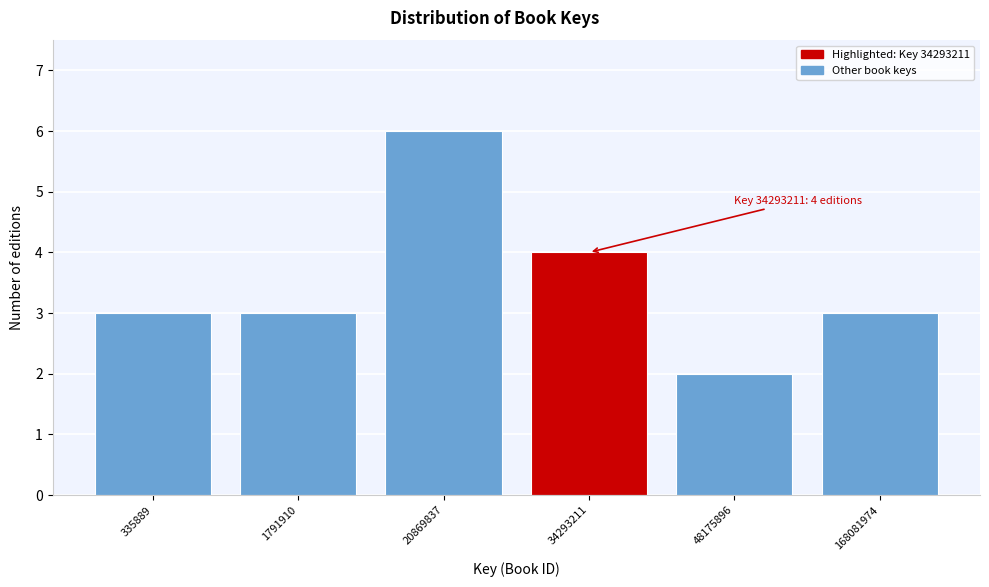

Reading left to right, what are all the values shown in this chart?

335889=3	1791910=3	20869837=6	34293211=4	48175896=2	168081974=3